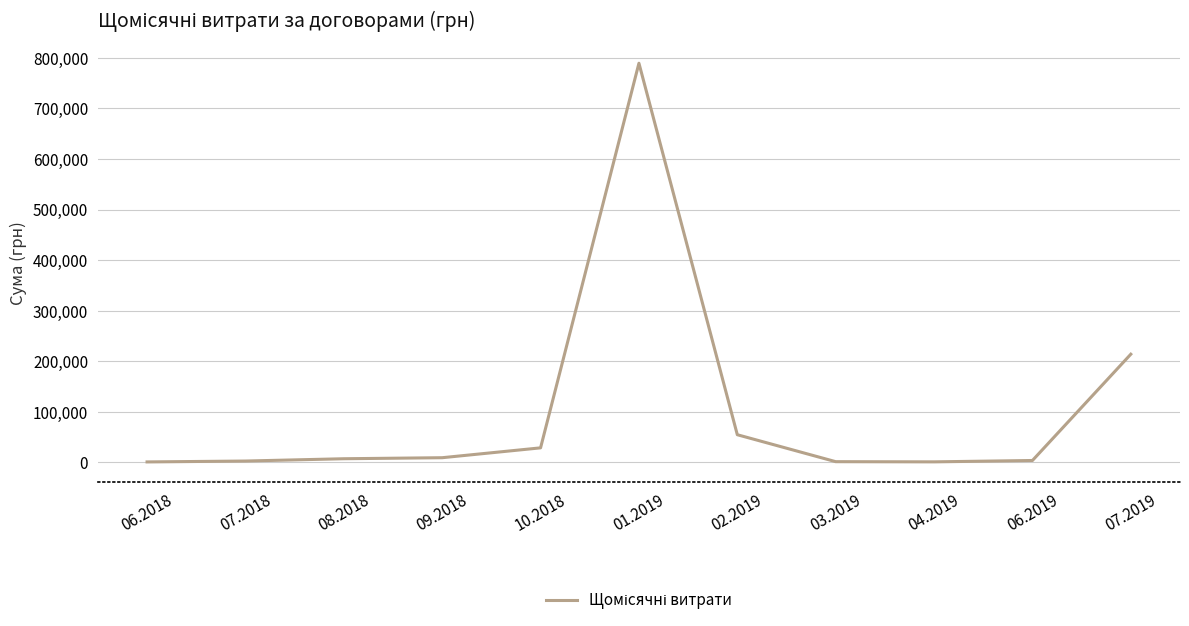

What is the smallest value displayed?

660.0